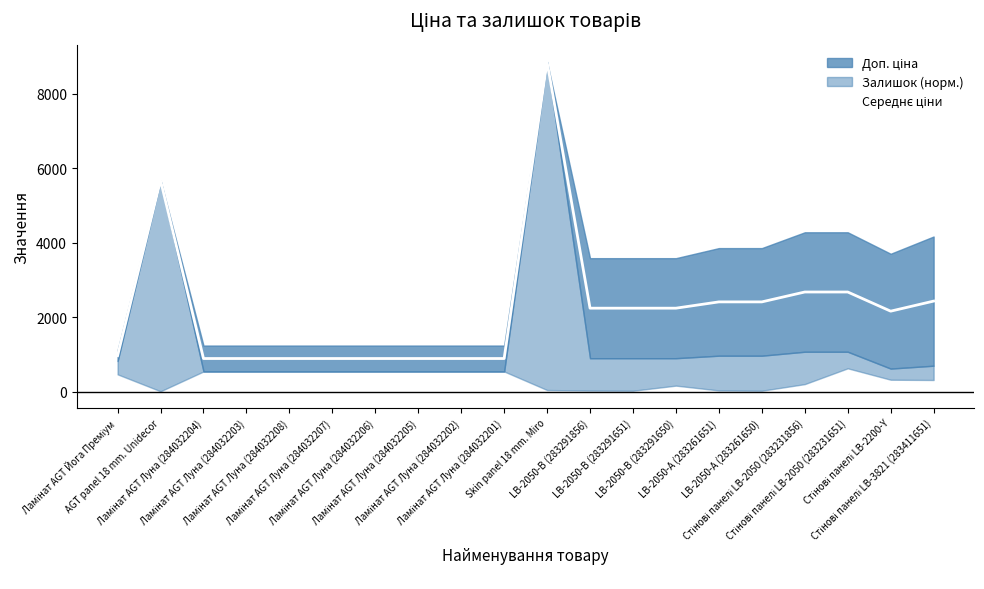

The value at Ламінат AGT Луна (284032205) is 887.2. True or false?

True